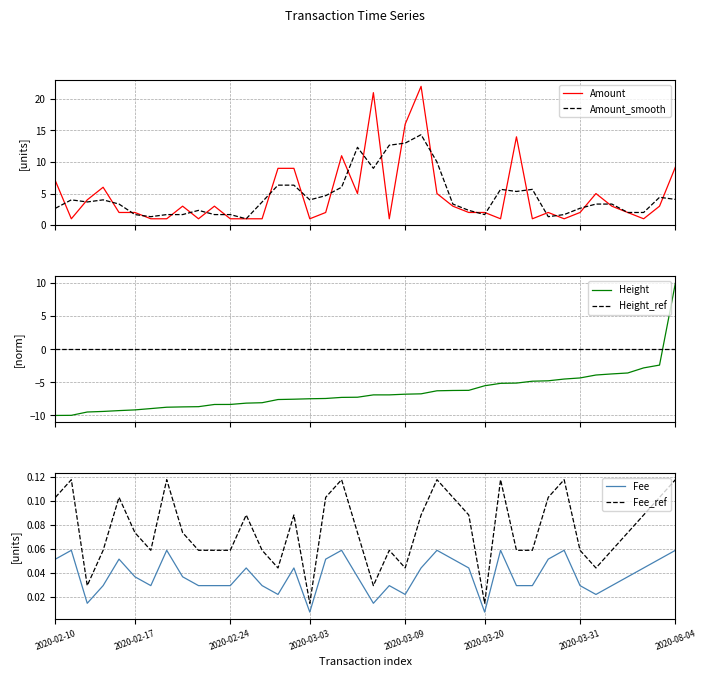

True or false: Amount and Fee_ref cross at least once.

False